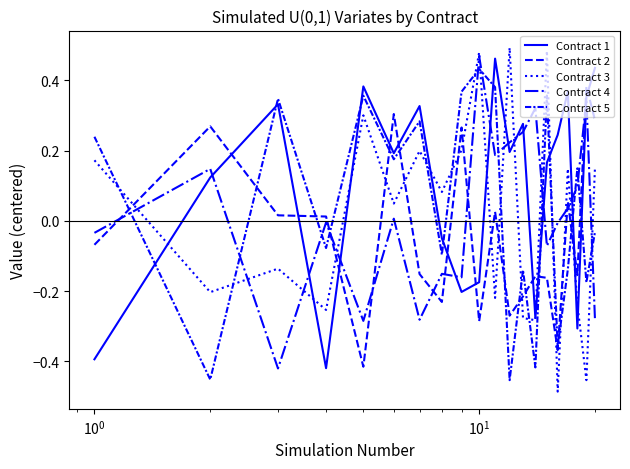

True or false: Contract 3 and Contract 4 intersect in this chart.

True